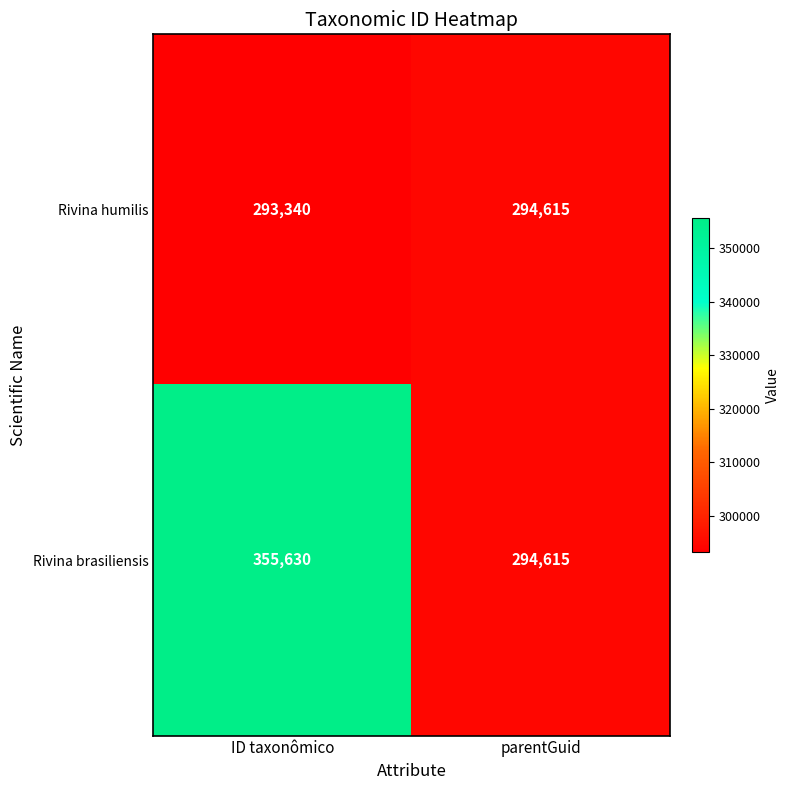

Reading left to right, extract all data points from this chart.

Rivina humilis: ID taxonômico=293340	parentGuid=294615
Rivina brasiliensis: ID taxonômico=355630	parentGuid=294615